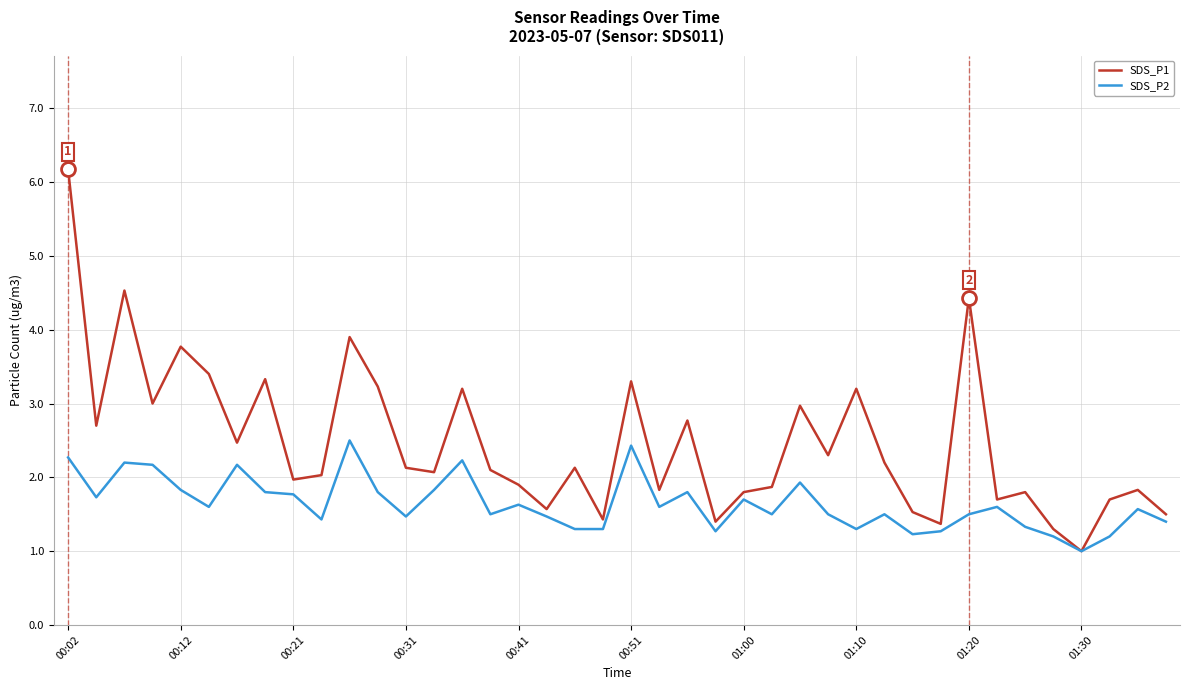

Reading left to right, extract all data points from this chart.

SDS_P1: 6.2	2.7	4.5	3.0	3.8	3.4	2.5	3.3	2.0	2.0	3.9	3.2	2.1	2.1	3.2	2.1	1.9	1.6	2.1	1.4	3.3	1.8	2.8	1.4	1.8	1.9	3.0	2.3	3.2	2.2	1.5	1.4	4.4	1.7	1.8	1.3	1.0	1.7	1.8	1.5
SDS_P2: 2.3	1.7	2.2	2.2	1.8	1.6	2.2	1.8	1.8	1.4	2.5	1.8	1.5	1.8	2.2	1.5	1.6	1.5	1.3	1.3	2.4	1.6	1.8	1.3	1.7	1.5	1.9	1.5	1.3	1.5	1.2	1.3	1.5	1.6	1.3	1.2	1.0	1.2	1.6	1.4